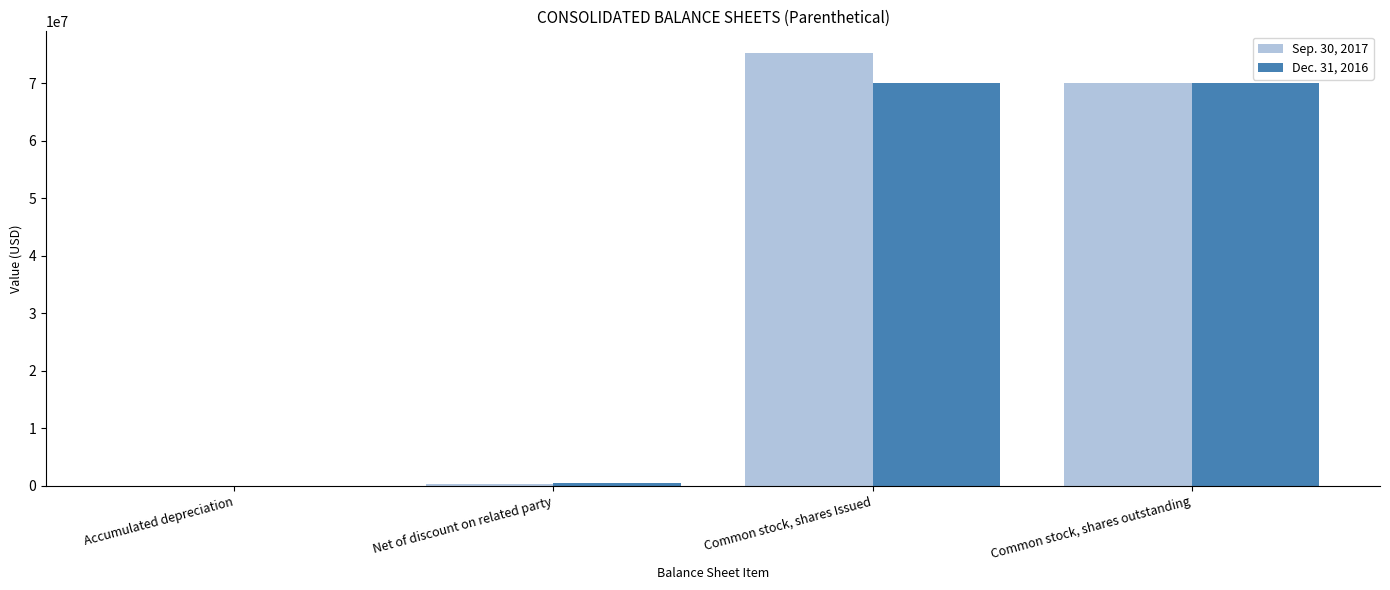

What are all the series names shown in the legend?

Sep. 30, 2017, Dec. 31, 2016